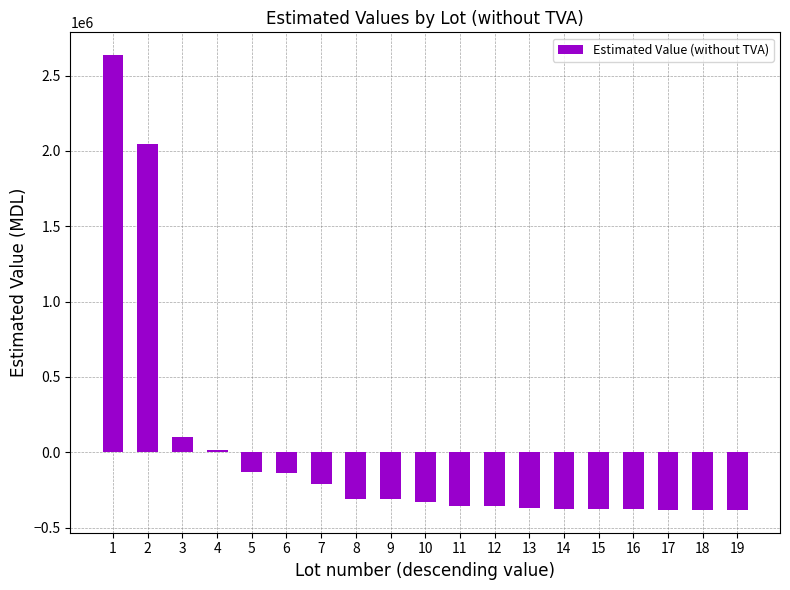

What is the sum of the values at 16 and 11?

-736350.9